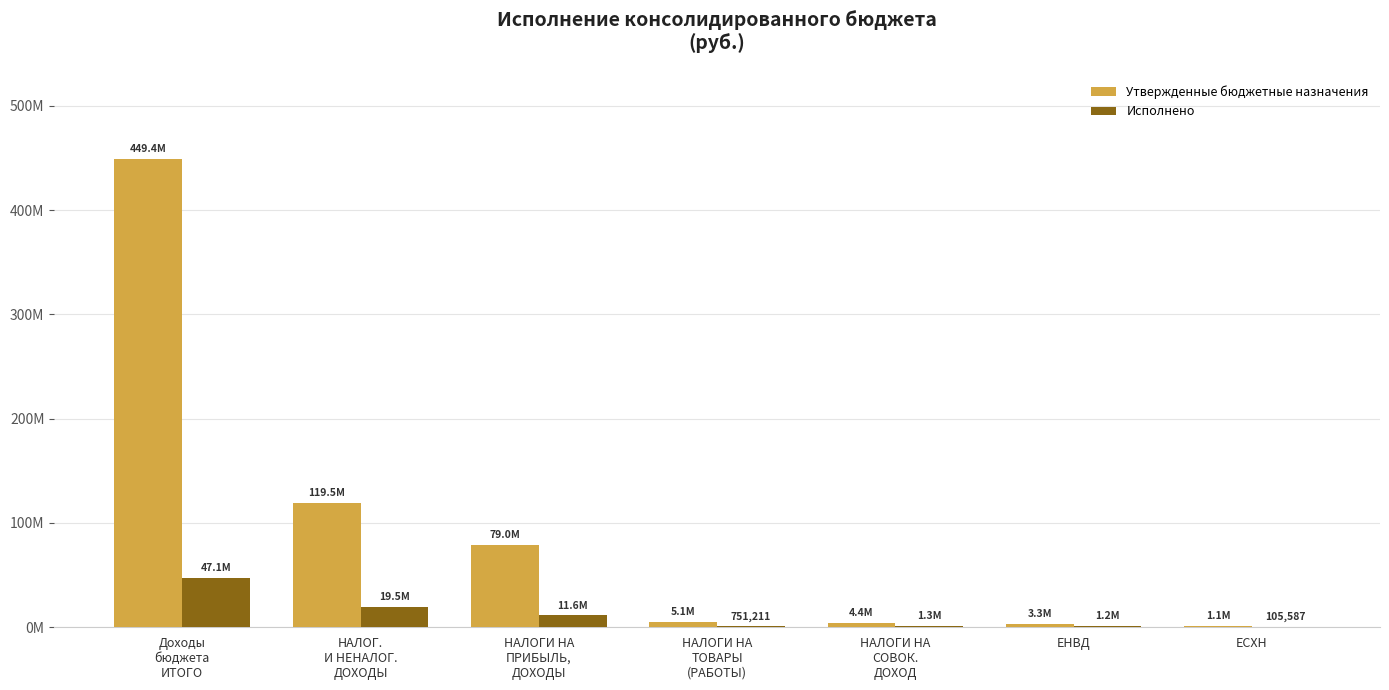

Are the bars grouped side by side (vs. stacked)?

Yes